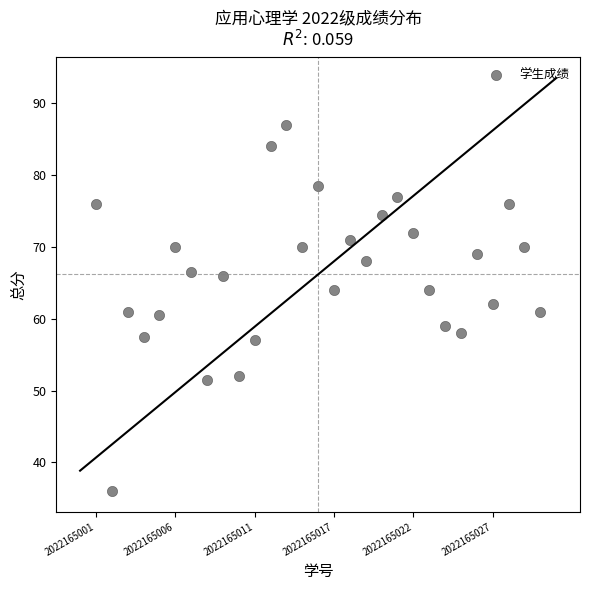

What is the range of Y values (max minus min)?

51.0